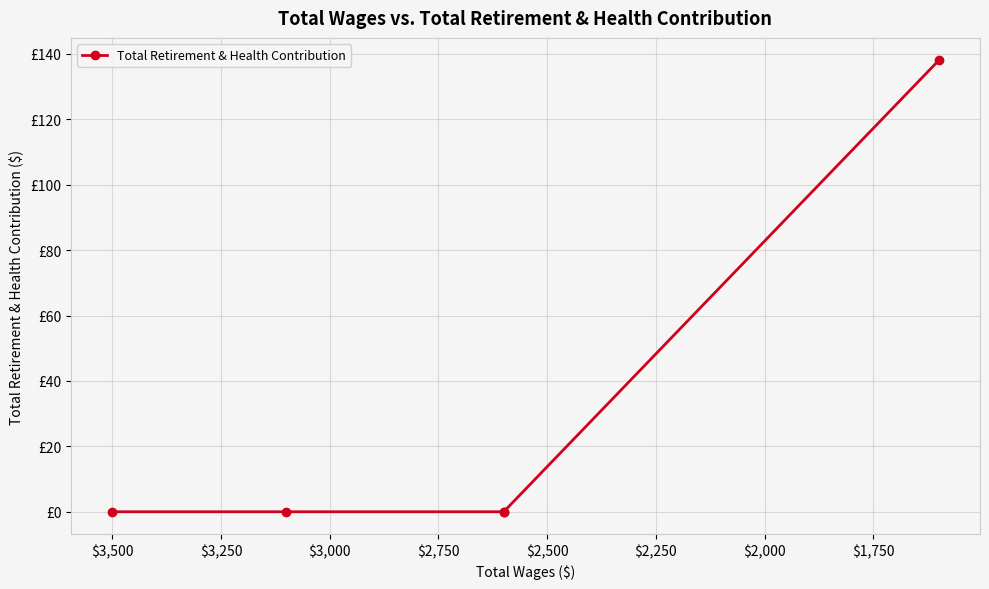

What is the difference between the maximum and minimum values?

138